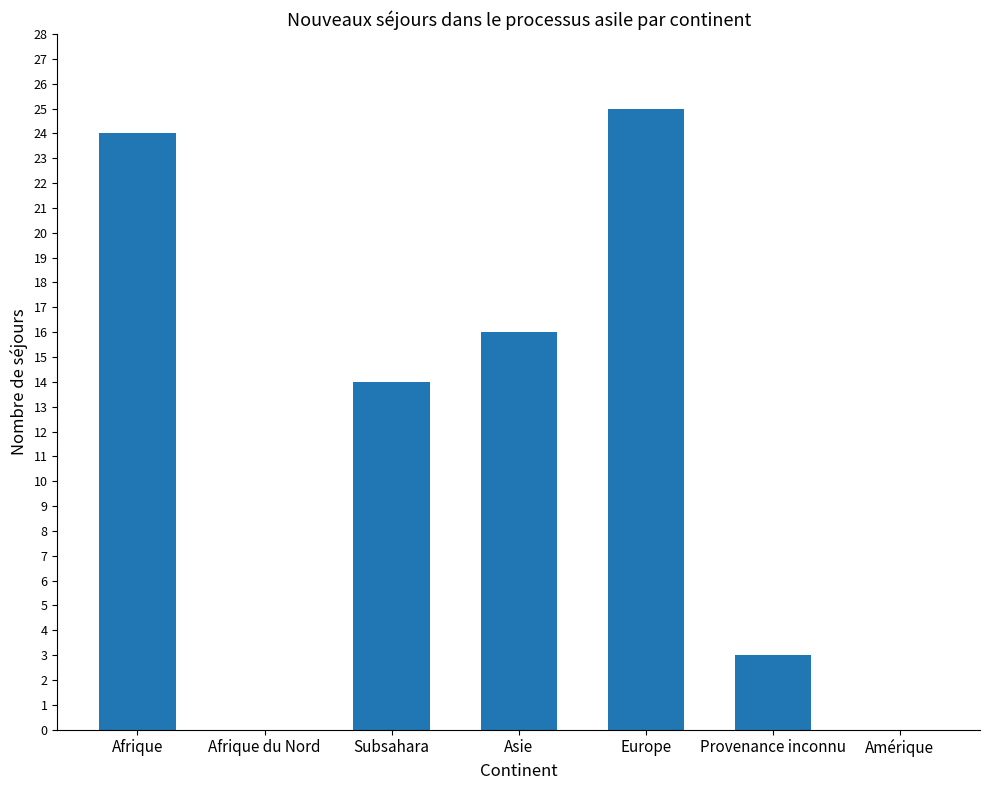

Reading left to right, what are all the values shown in this chart?

24	0	14	16	25	3	0